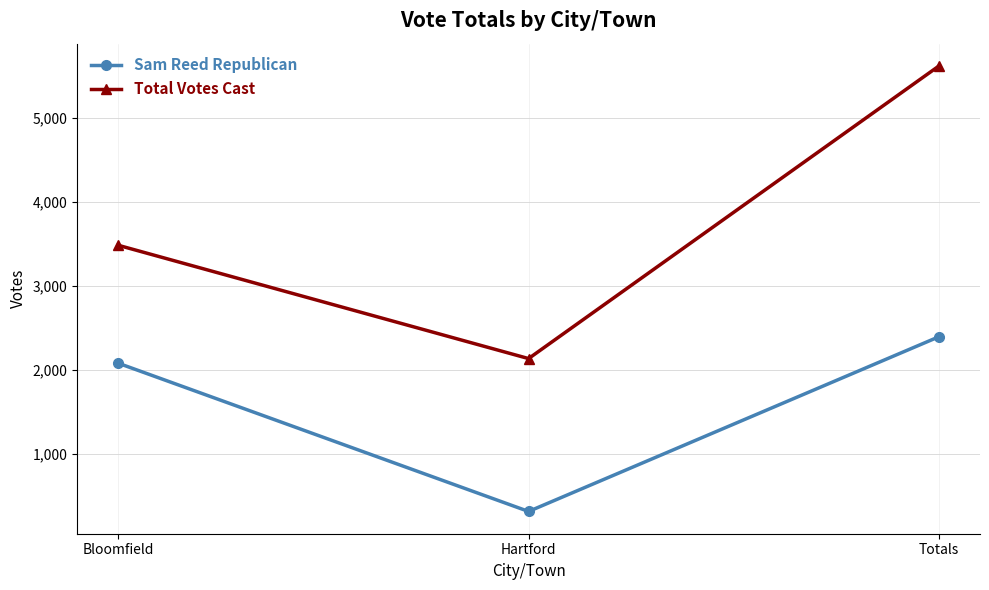

Is this an area chart (filled region under the line)?

No